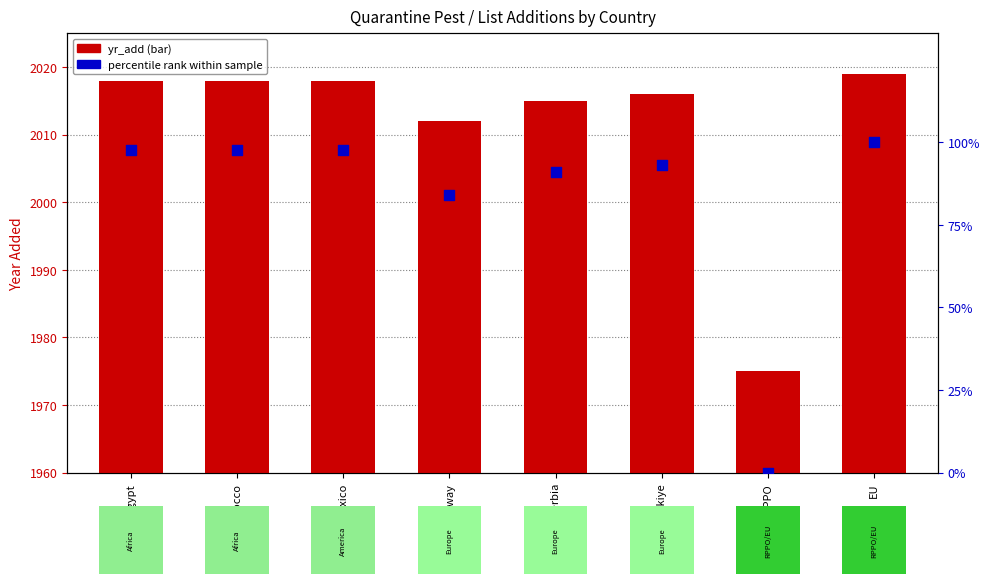

Which series reaches the minimum Y coordinate?

percentile rank within sample